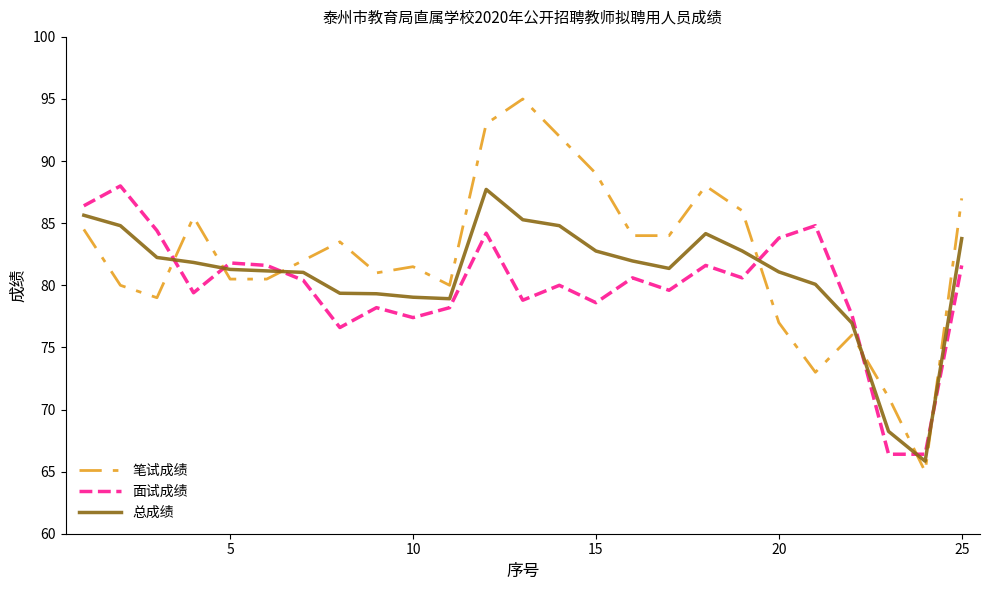

What is the lowest value of the 面试成绩 series?

66.4